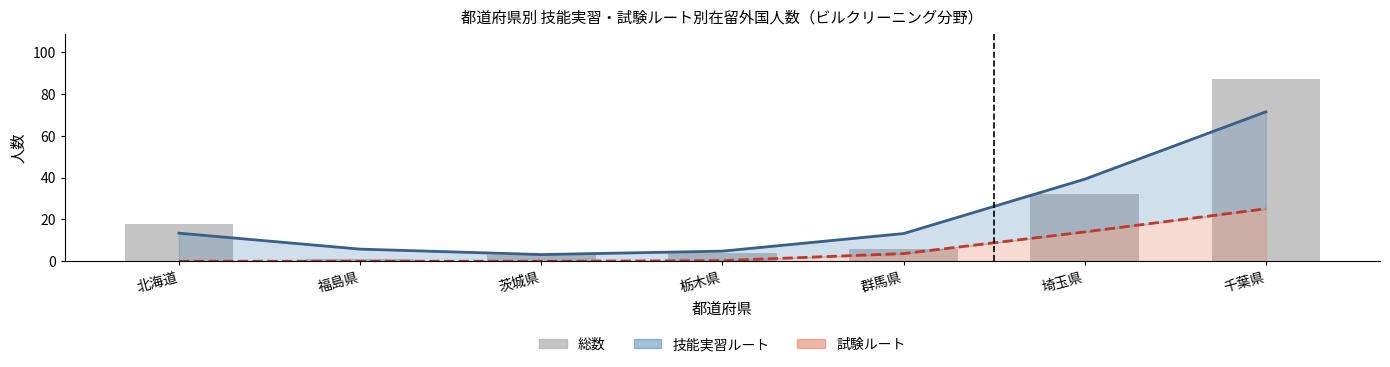

Which series changed the most between 福島県 and 千葉県?

総数